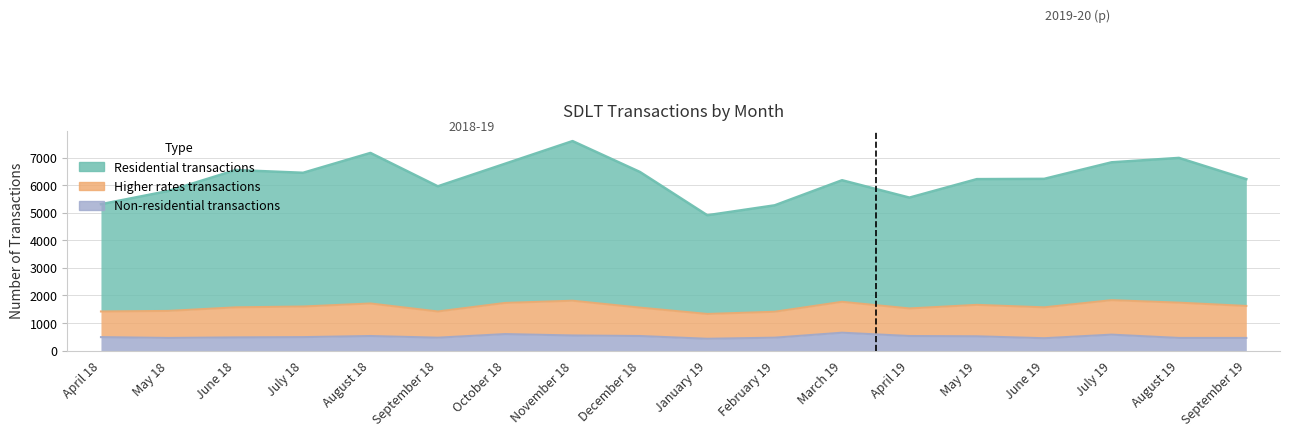

What is the greatest value displayed?

7600